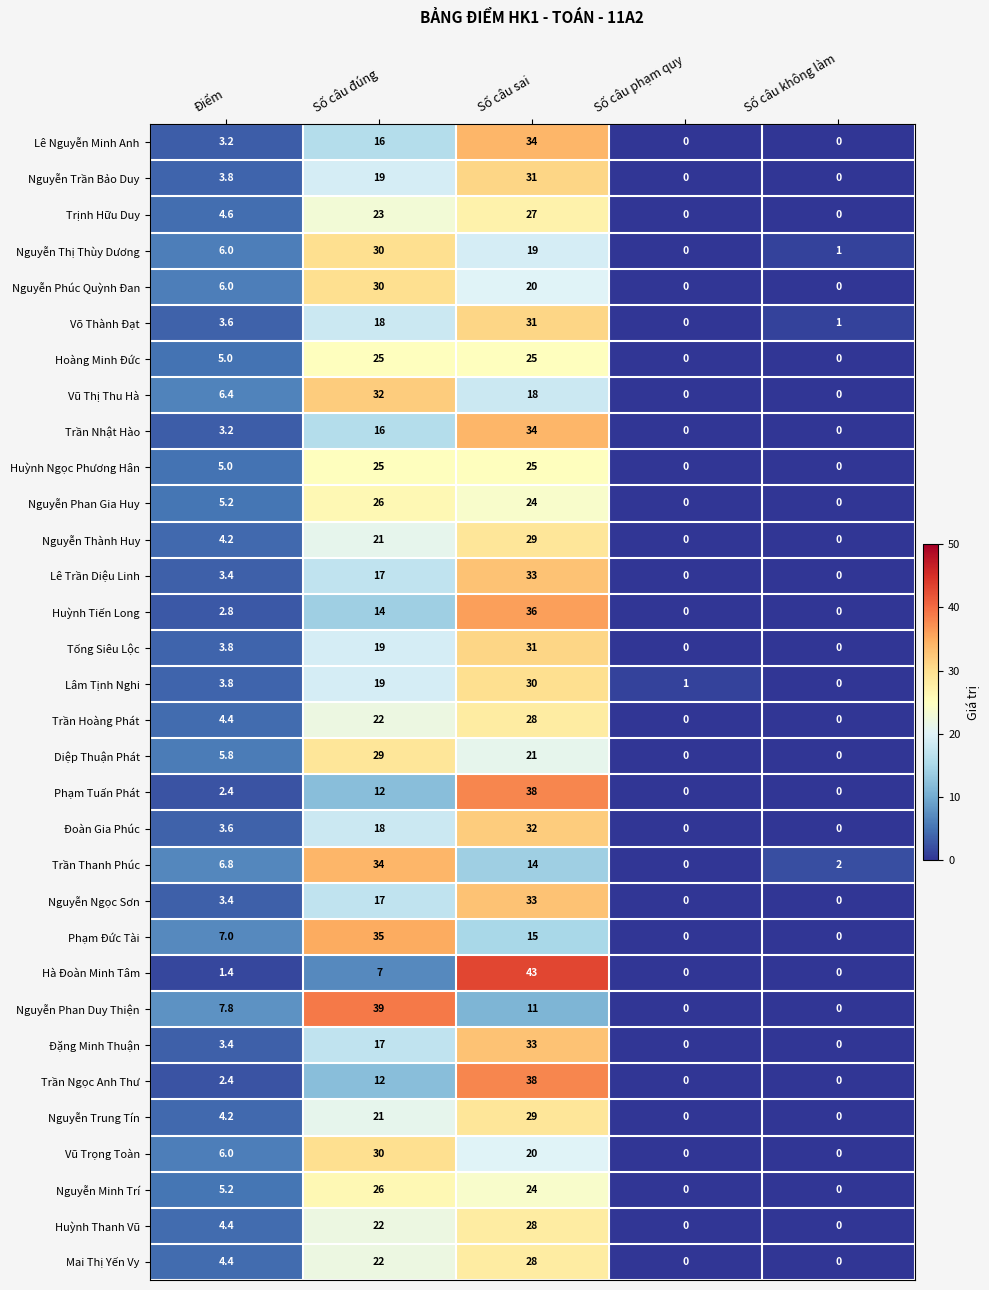

Is it true that Lâm Tịnh Nghi equals -16.8 at Số câu không làm?

False